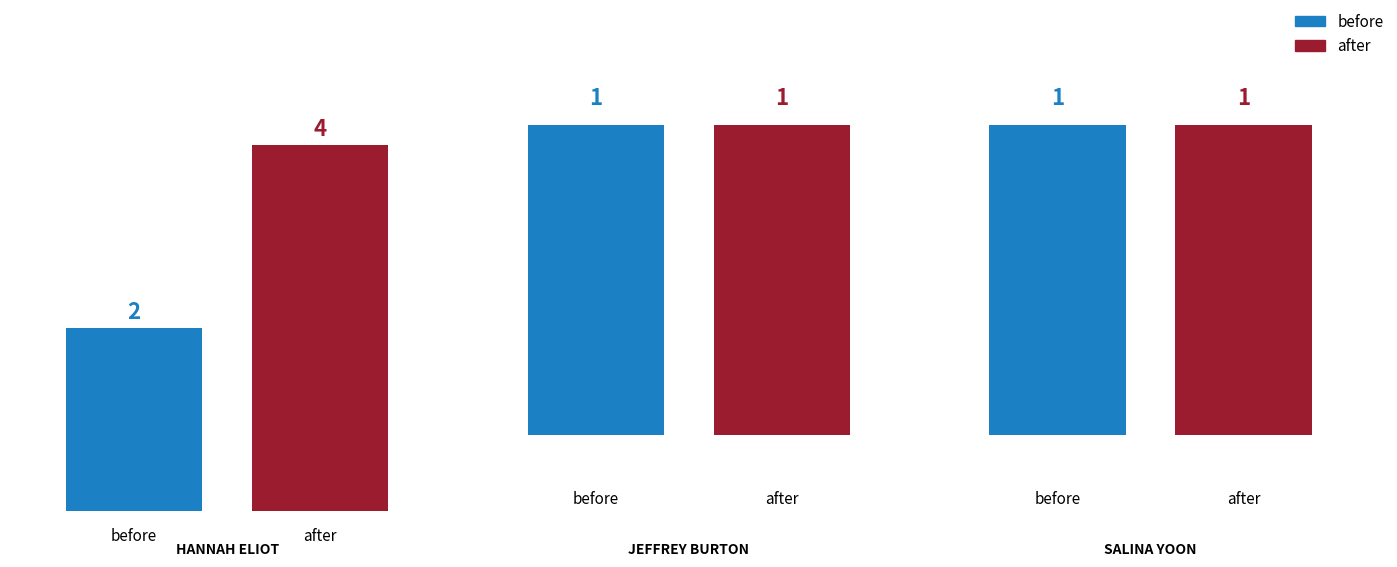

Does the chart contain stacked bars?

No